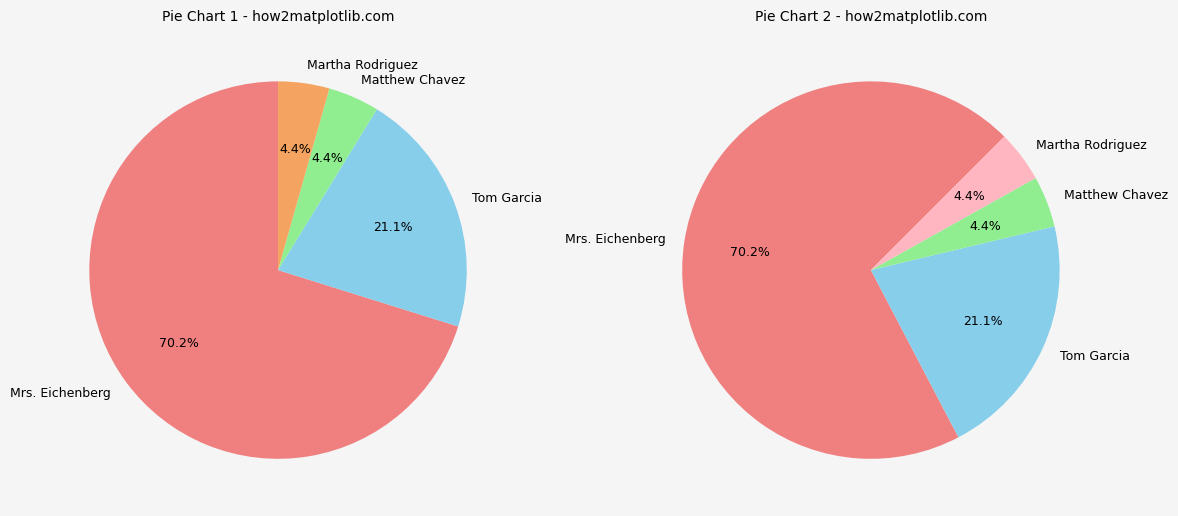

To the nearest percent, what is the difference between the Tom Garcia and Matthew Chavez slice percentages?

17%